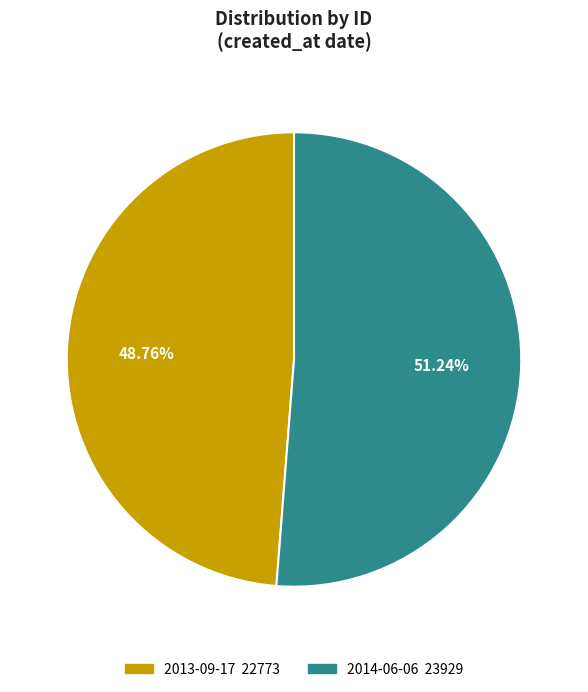

Is it true that 2014-06-06 is 43% of the pie?

False